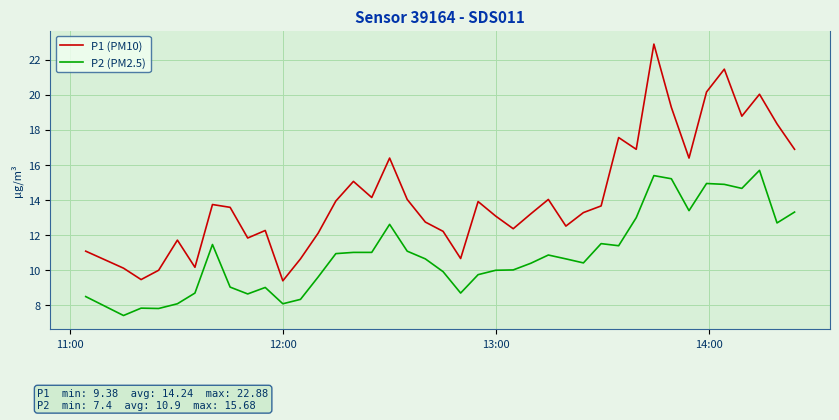

Which series has the widest spread of values?

P1 (PM10)